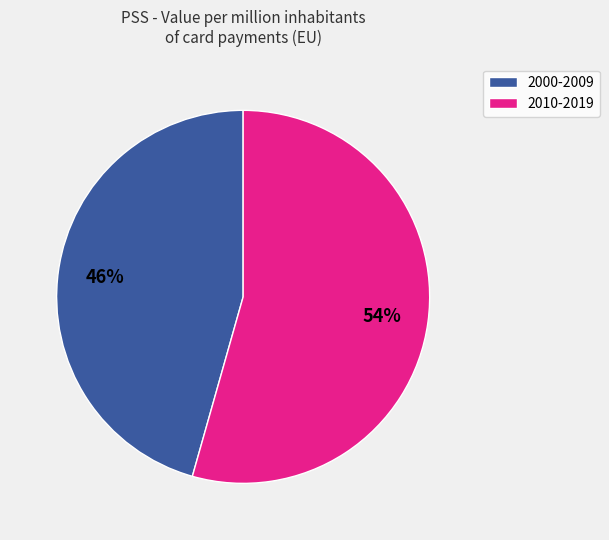

Rank the categories by value from highest to lowest.

2010-2019, 2000-2009